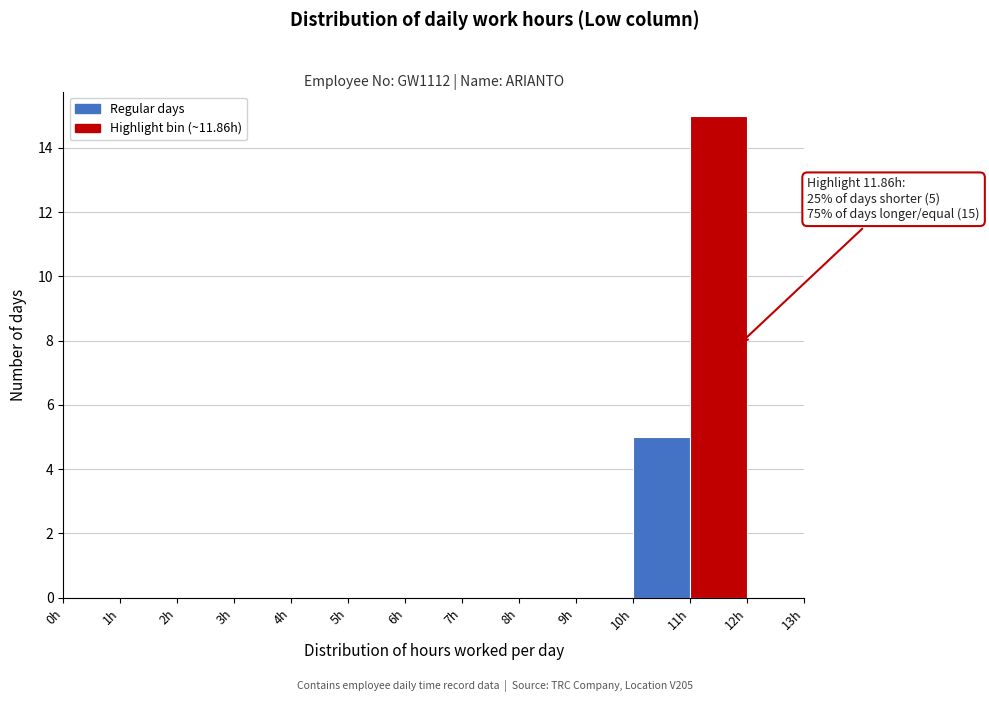

Which range on the x-axis has the tallest bar?

11 to 12